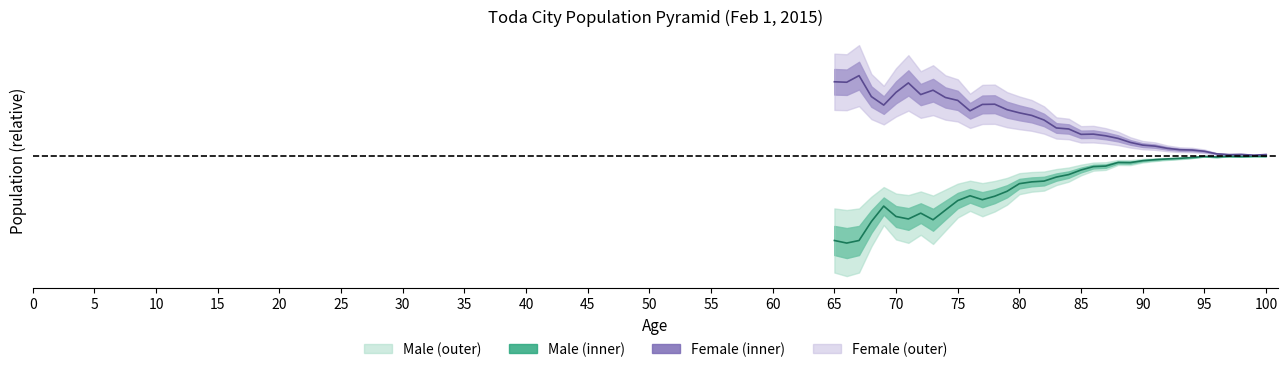

How many lines are shown in the chart?

2